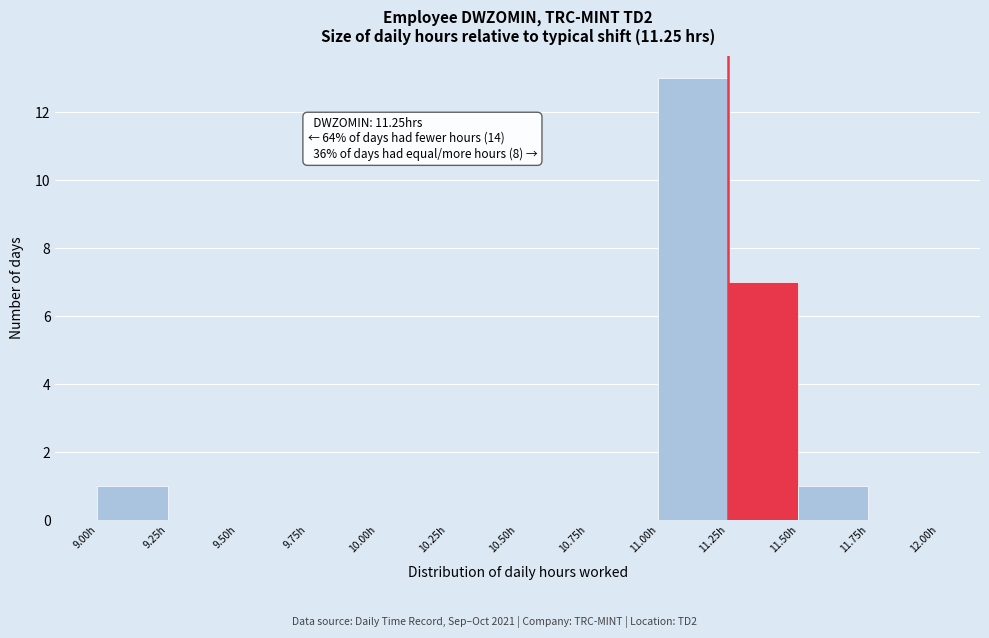

Which range on the x-axis has the tallest bar?

11.00 to 11.25